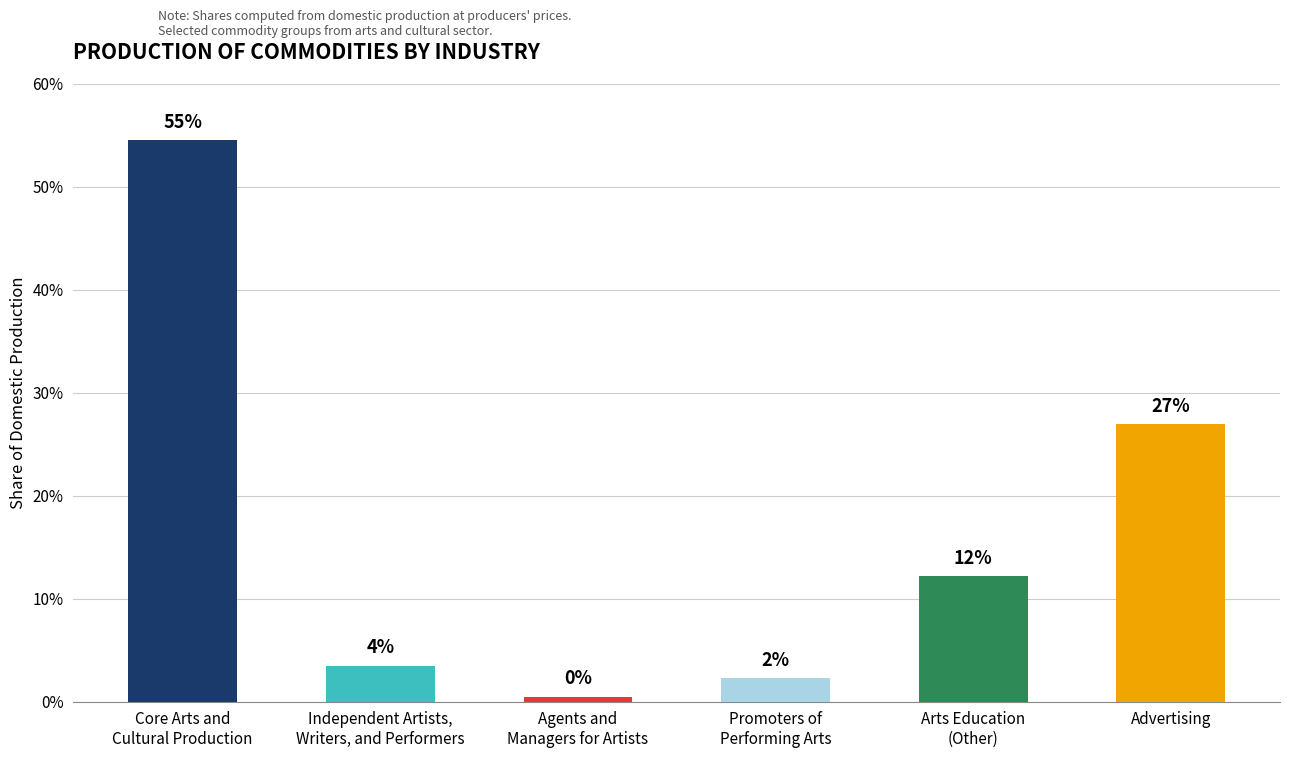

How many data points does each series have?

6